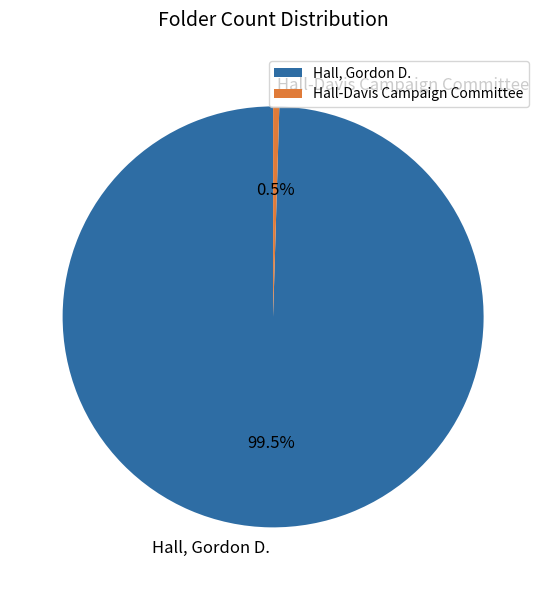

To the nearest percent, what is the average slice percentage?

50%